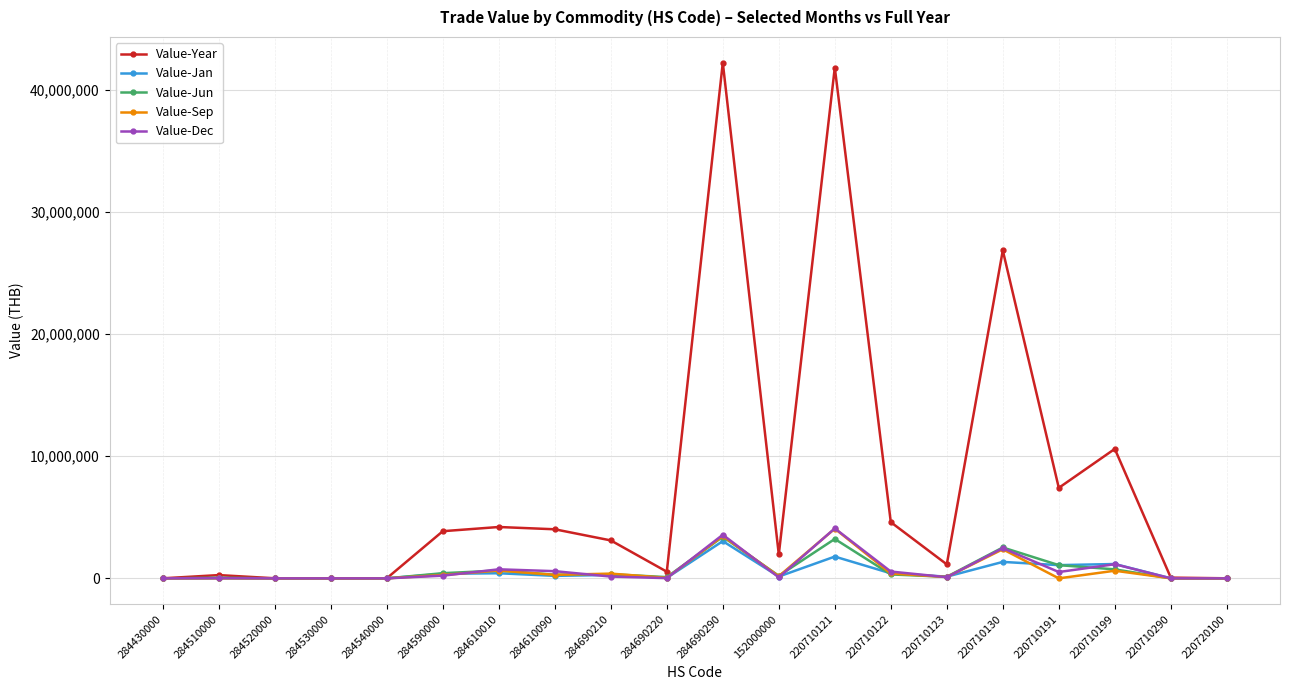

True or false: Value-Year has more than 2 points higher than both neighbors.

True